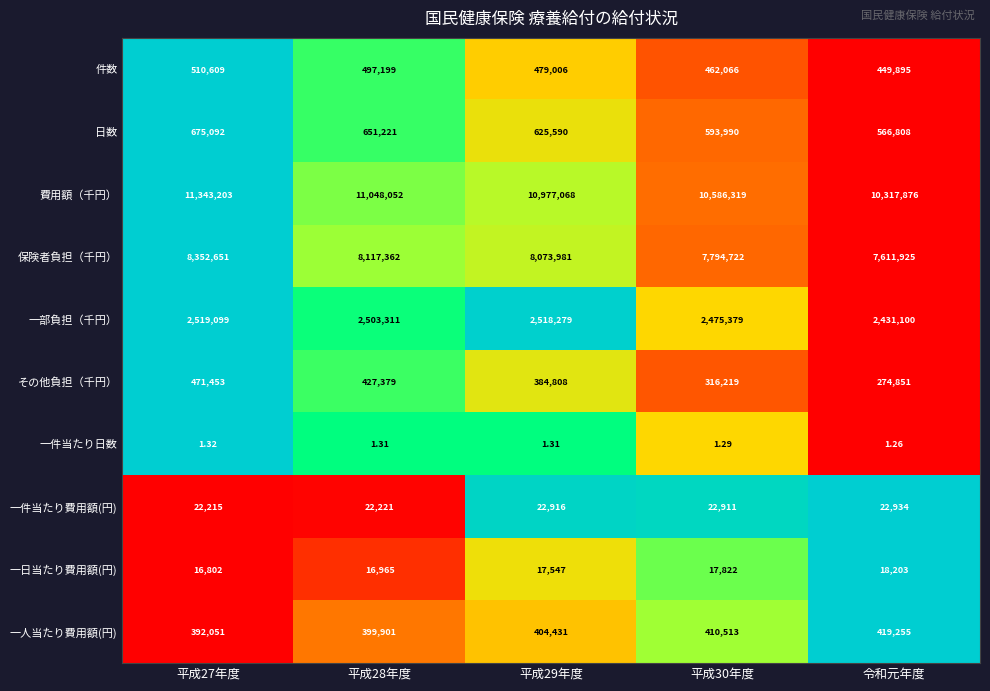

What is the maximum value shown in the chart?

11343203.0